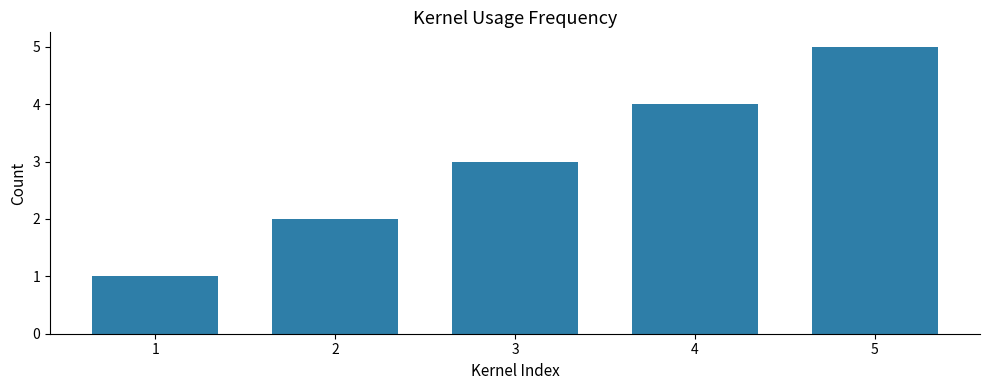

List the labels in order of value, largest first.

5, 4, 3, 2, 1